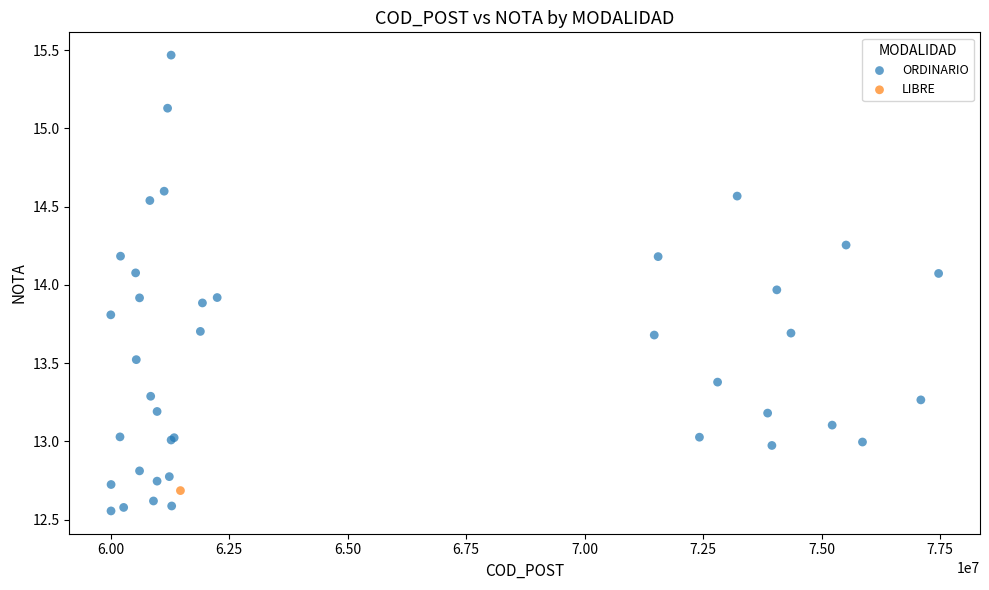

What are all the series names shown in the legend?

ORDINARIO, LIBRE